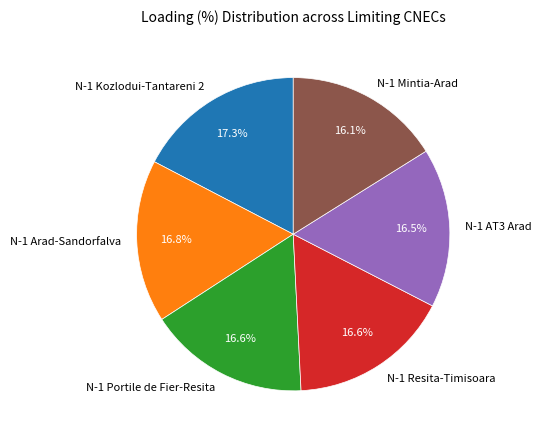

Does N-1 Kozlodui-Tantareni 2 account for over 50% of the chart?

No